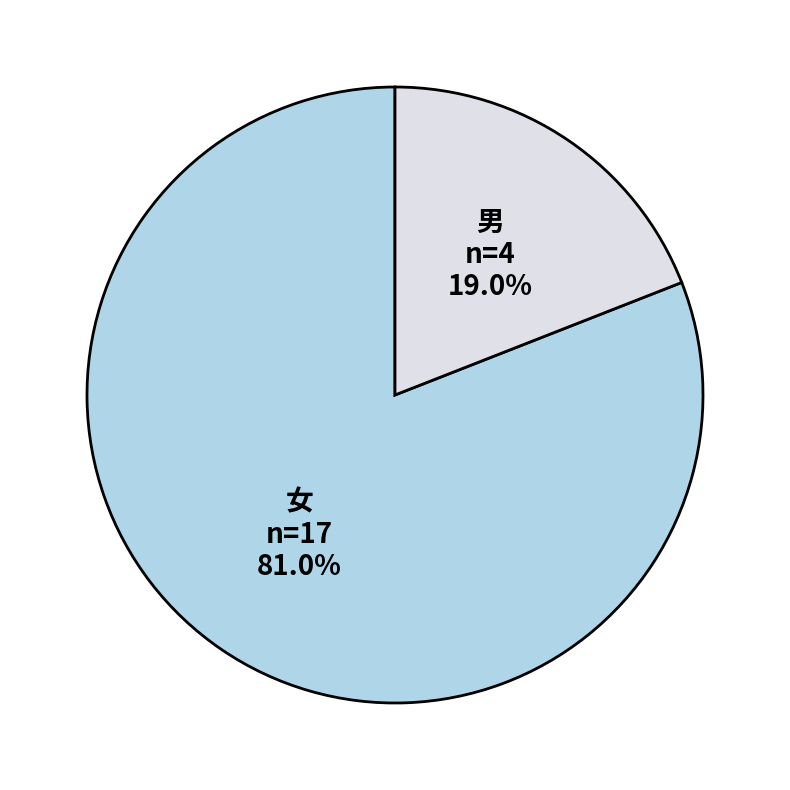

To the nearest percent, what is the average slice percentage?

50%